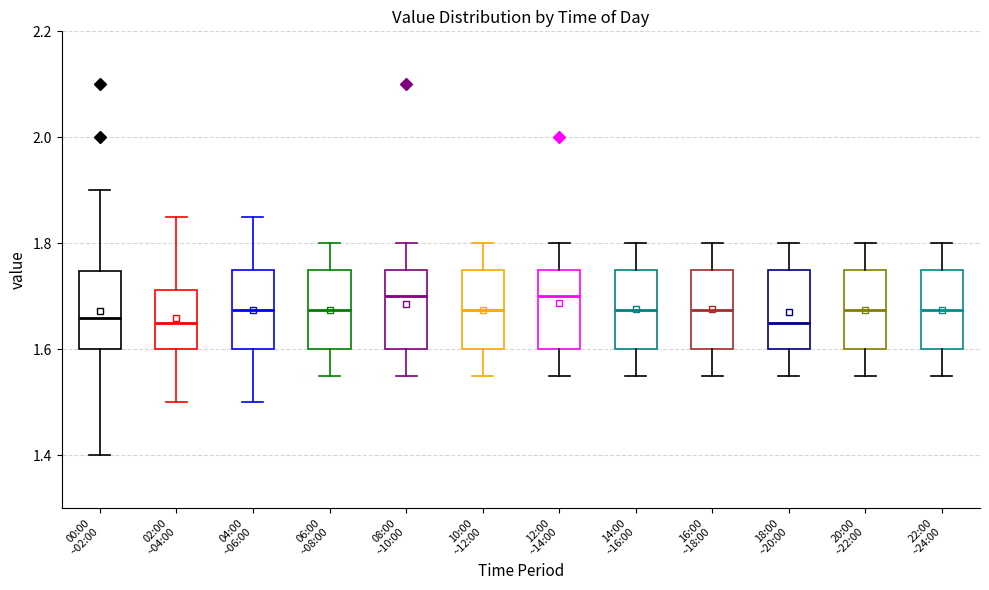

Where does the lower whisker of the box for 12:00 ~14:00 end on the y-axis? The values are not printed on the chart, so give them approximately, as read against the axis.

1.56